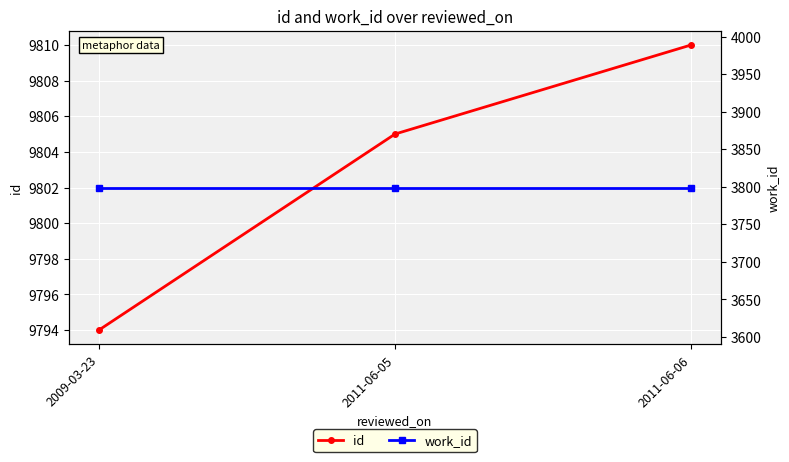

The value of work_id at 2011-06-05 is 3799. True or false?

True